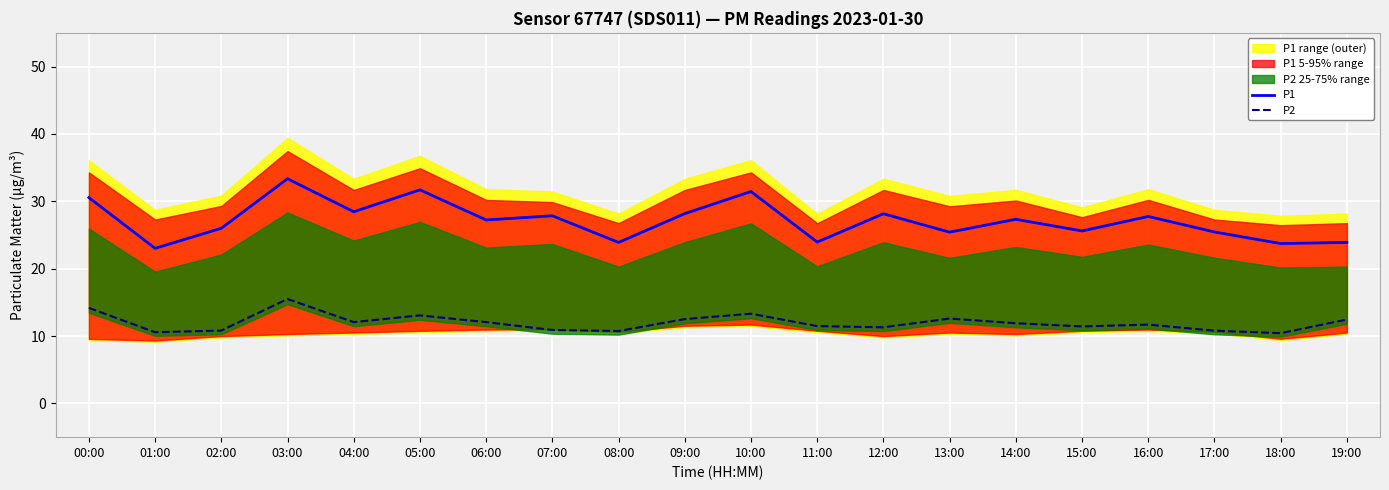

What is the difference between the P1 values at 06:00 and 16:00?

0.5